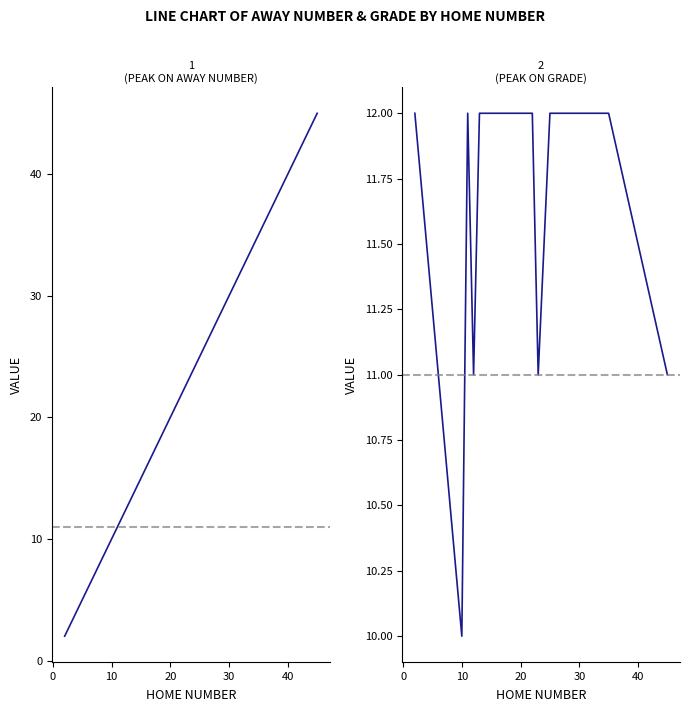

Does the chart display data point markers on the line(s)?

No